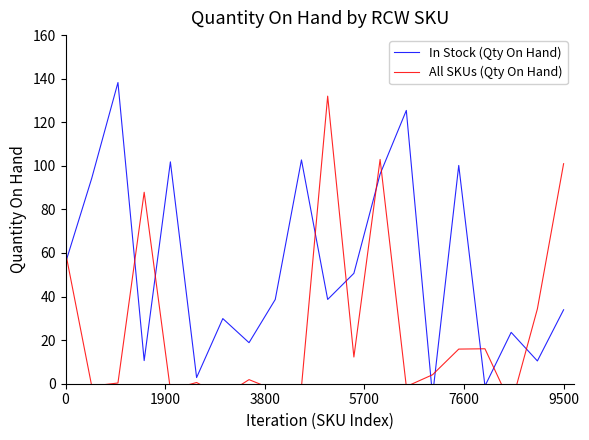

What is the greatest value displayed?

138.2